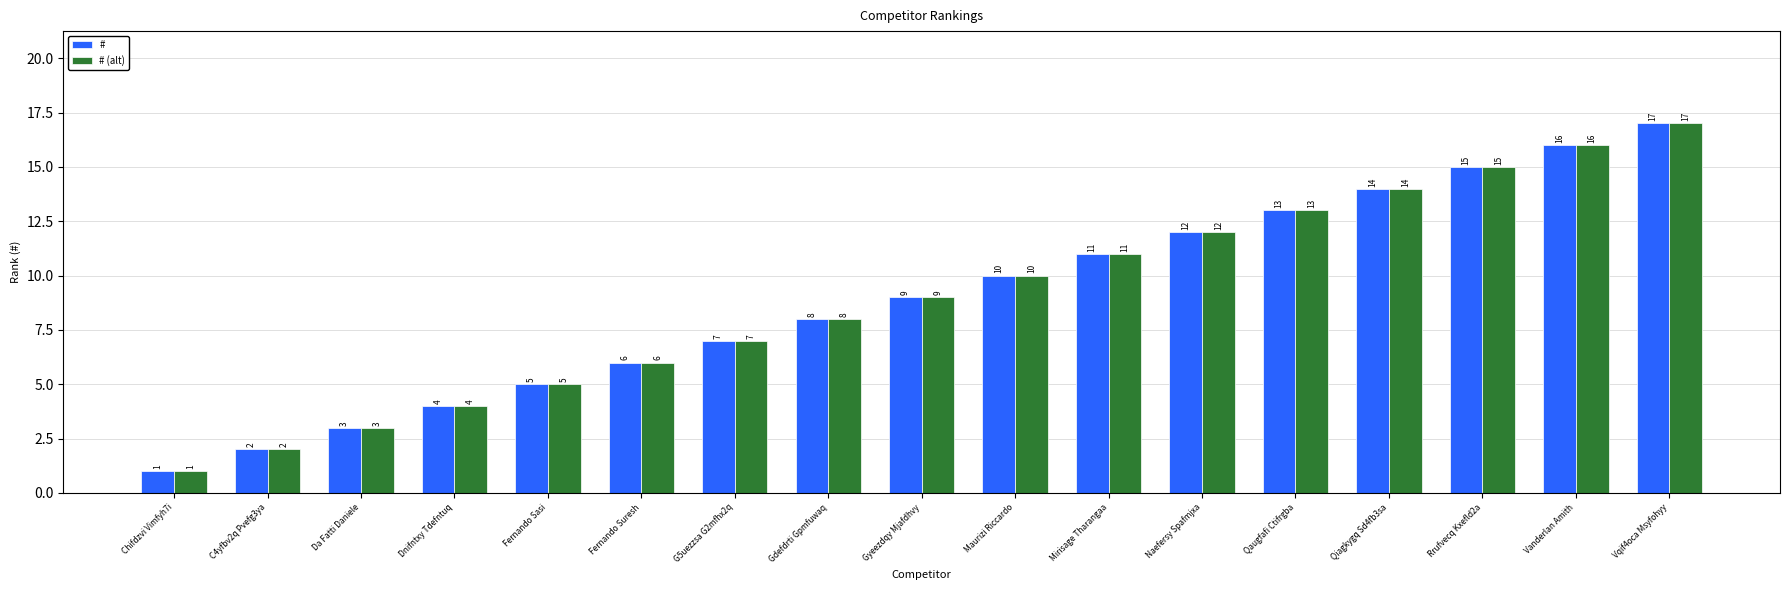

How many bars are there in total?

34